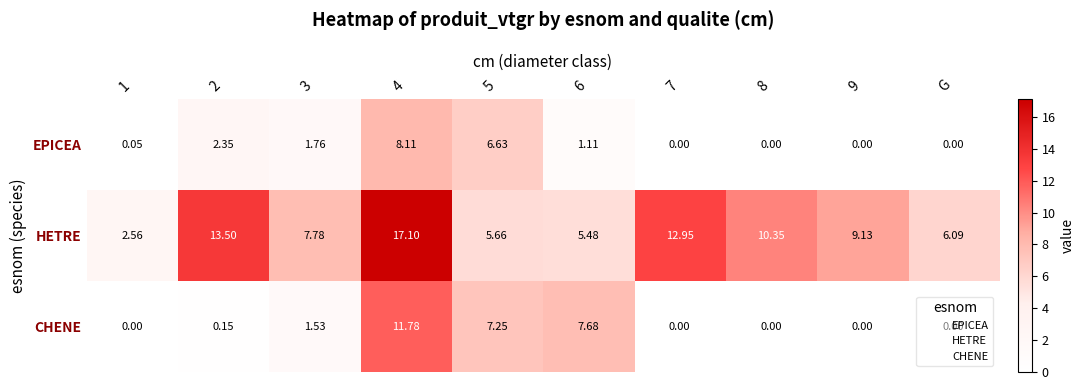

How many values in the HETRE series are below 9?

5